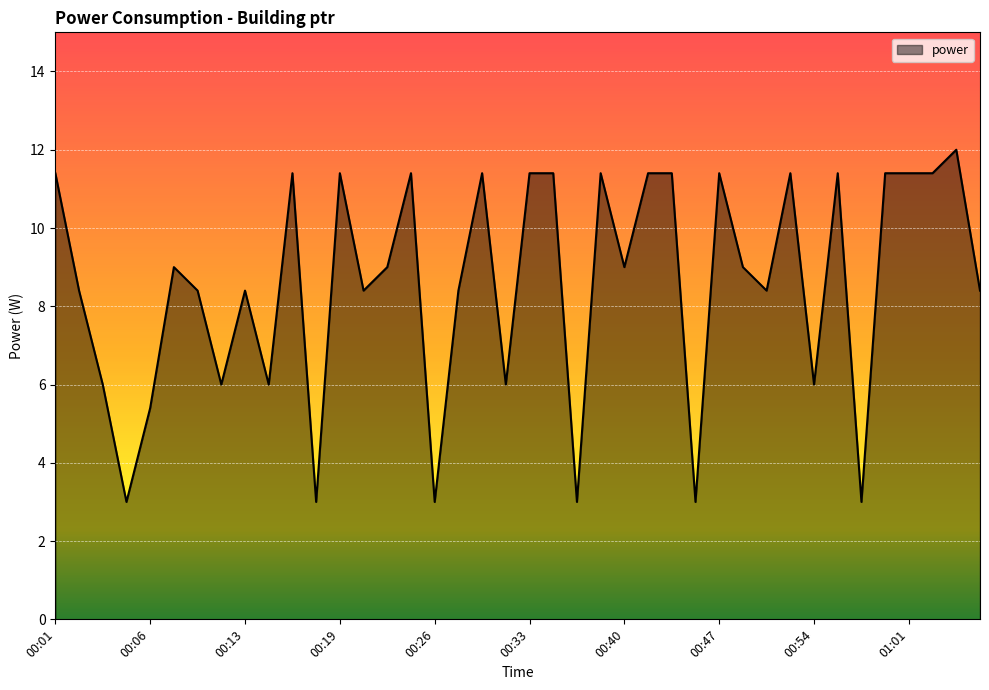

What is the difference between the maximum and minimum values?

9.0